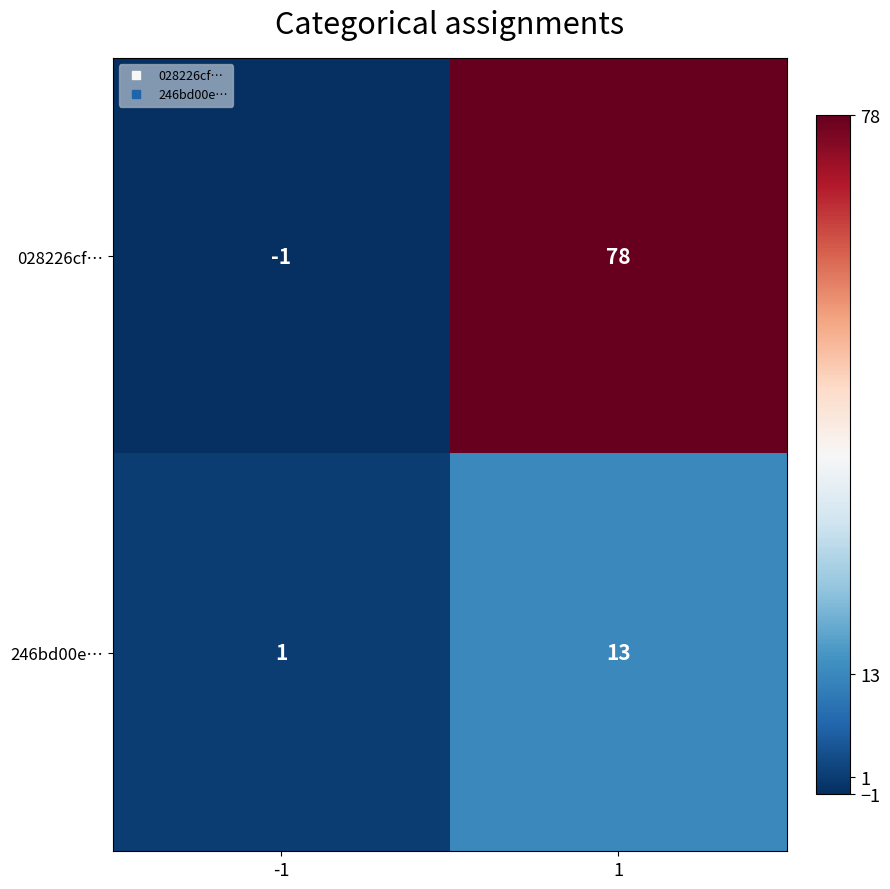

At how many categories does at least one series exceed 38?

1